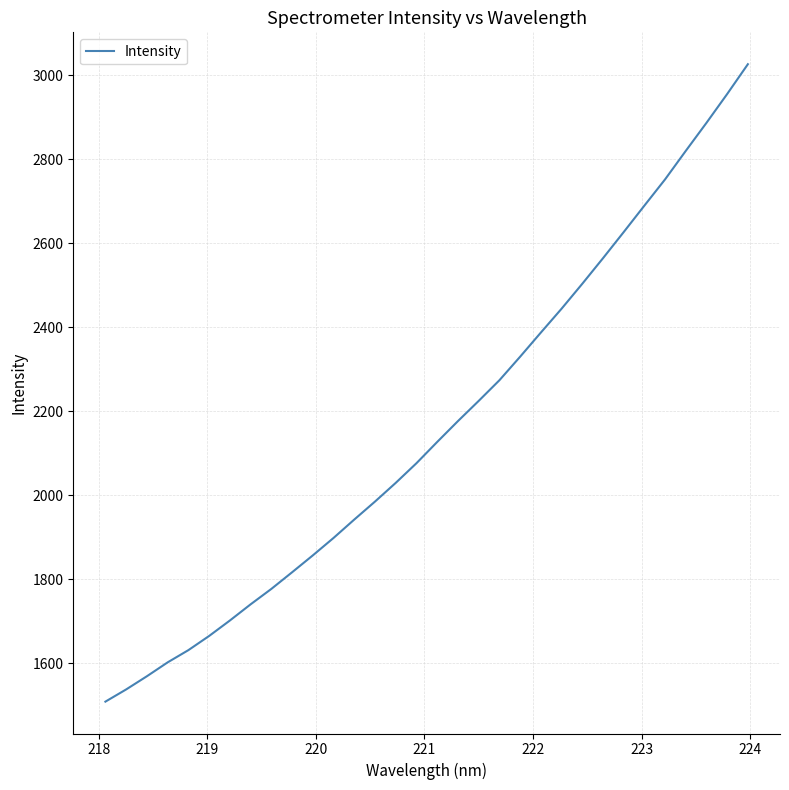

Count the number of categories in the chart.

32